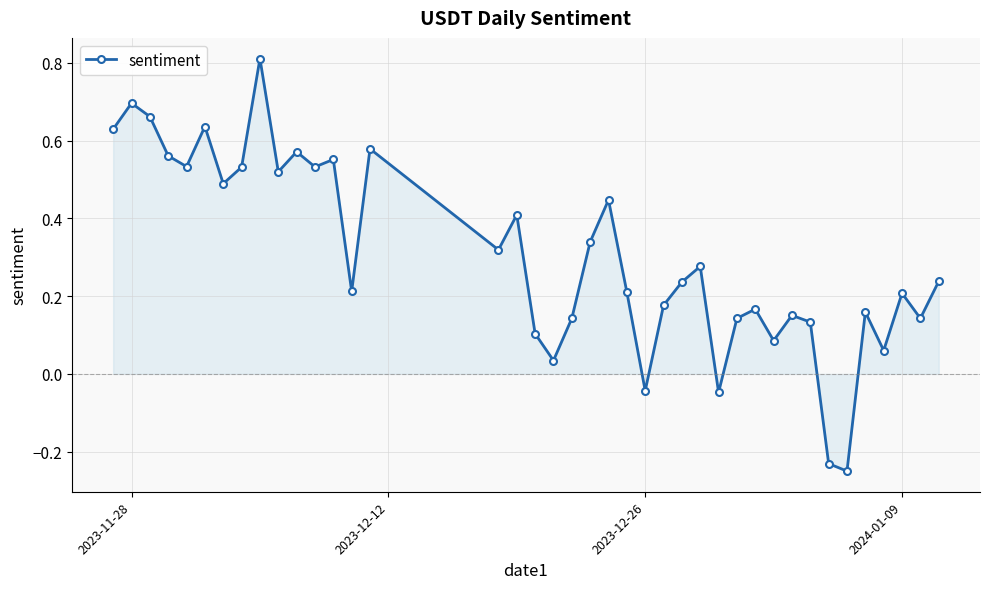

What is the greatest value displayed?

0.8